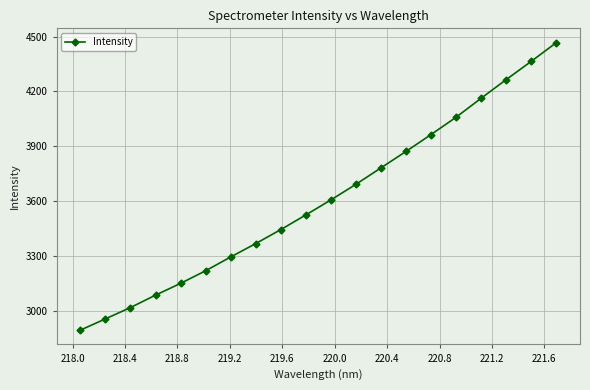

How many lines are shown in the chart?

1